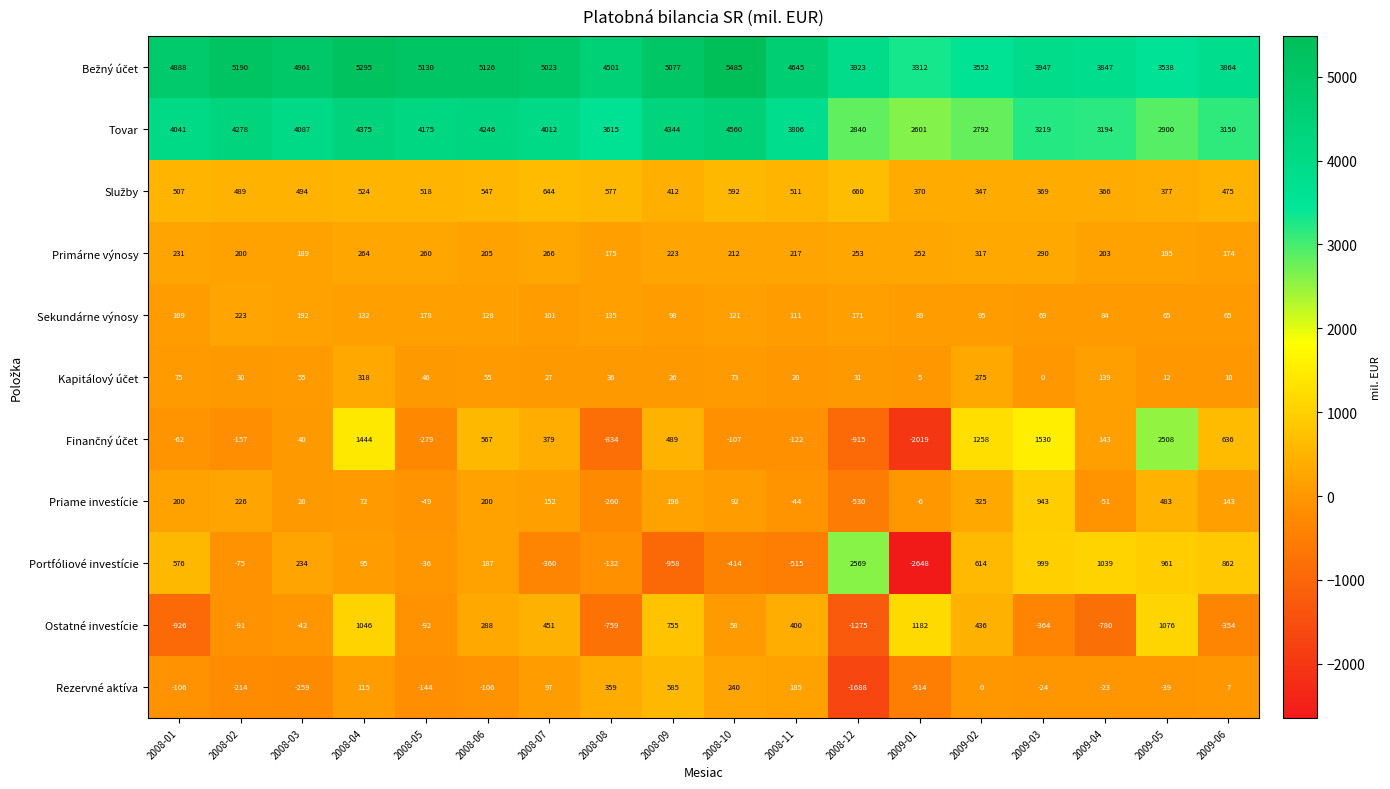

The Primárne výnosy series shows 252 at 2009-01. True or false?

True